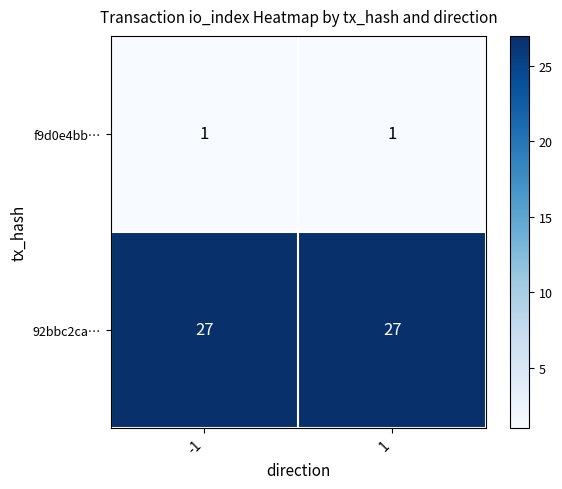

Rank the series by their maximum value, from lowest to highest.

f9d0e4bb…, 92bbc2ca…